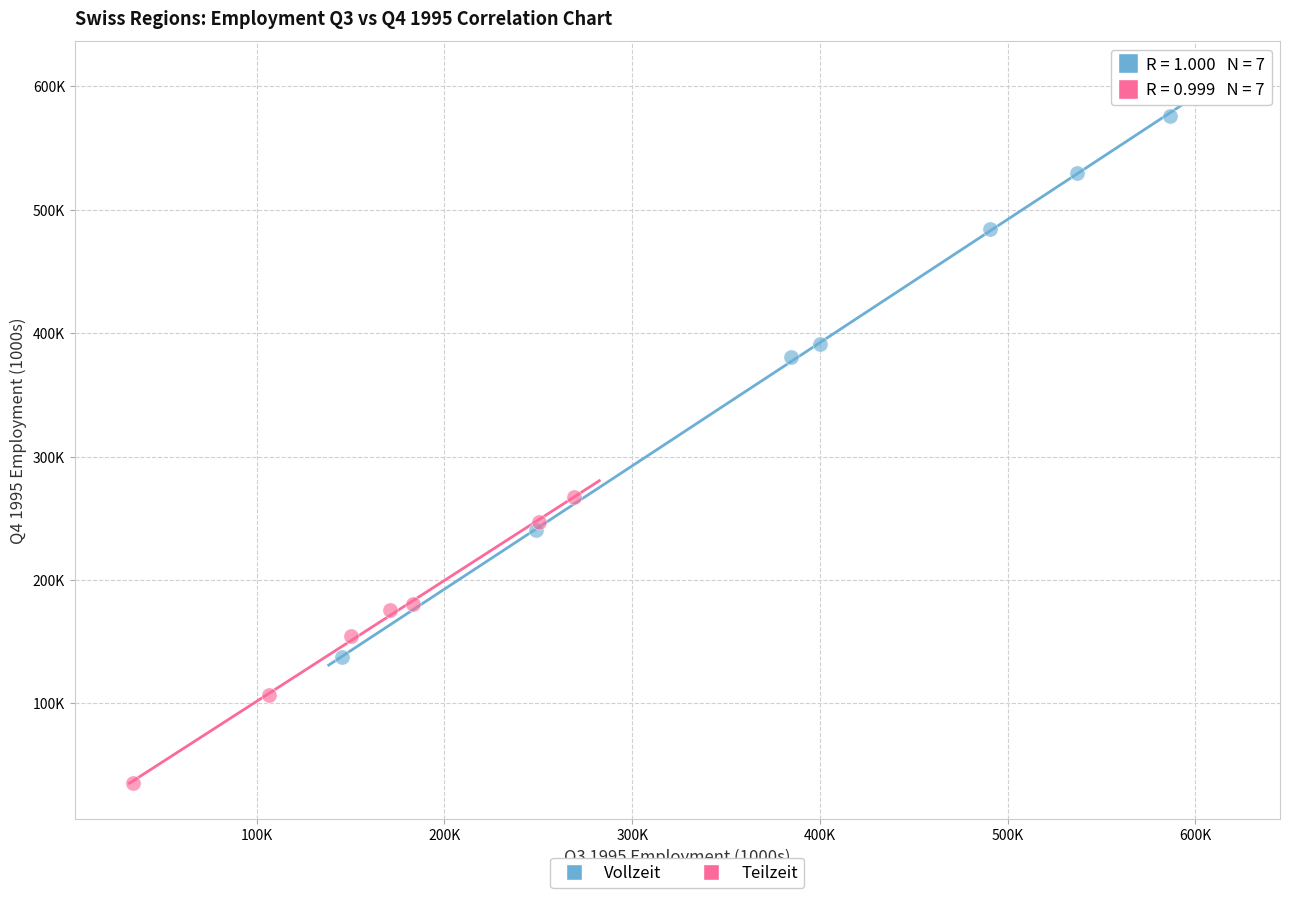

What are all the series names shown in the legend?

Vollzeit, Teilzeit